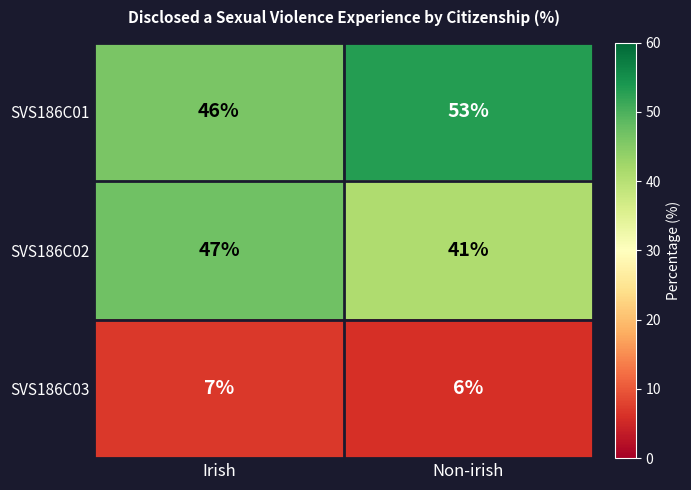

Reading left to right, what are all the values shown in this chart?

SVS186C01: 46	53
SVS186C02: 47	41
SVS186C03: 7	6